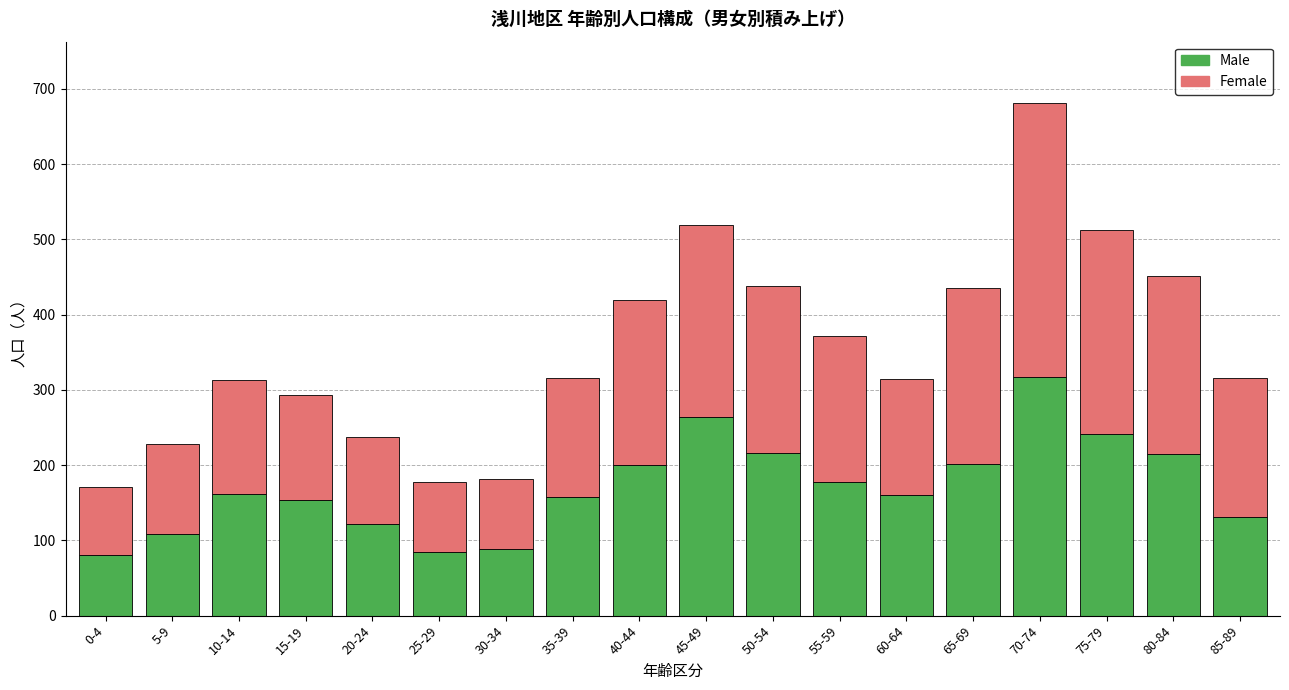

What is the sum of the Male values at 30-34 and 25-29?

174